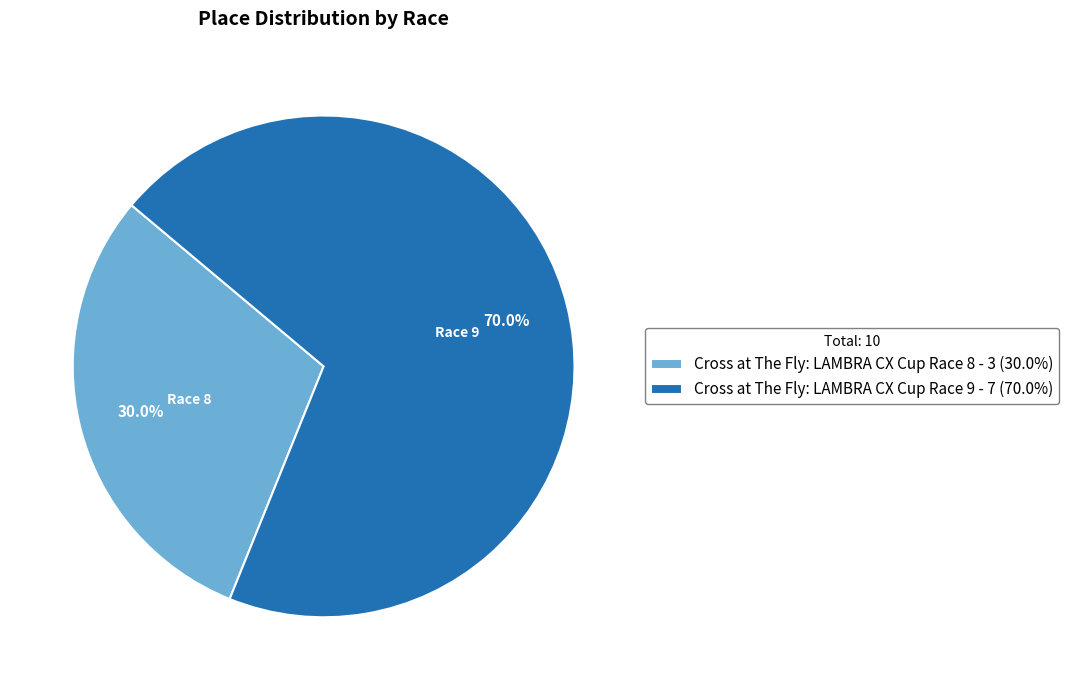

What portion of the pie excludes Cross at The Fly: LAMBRA CX Cup Race 9?

30.0%